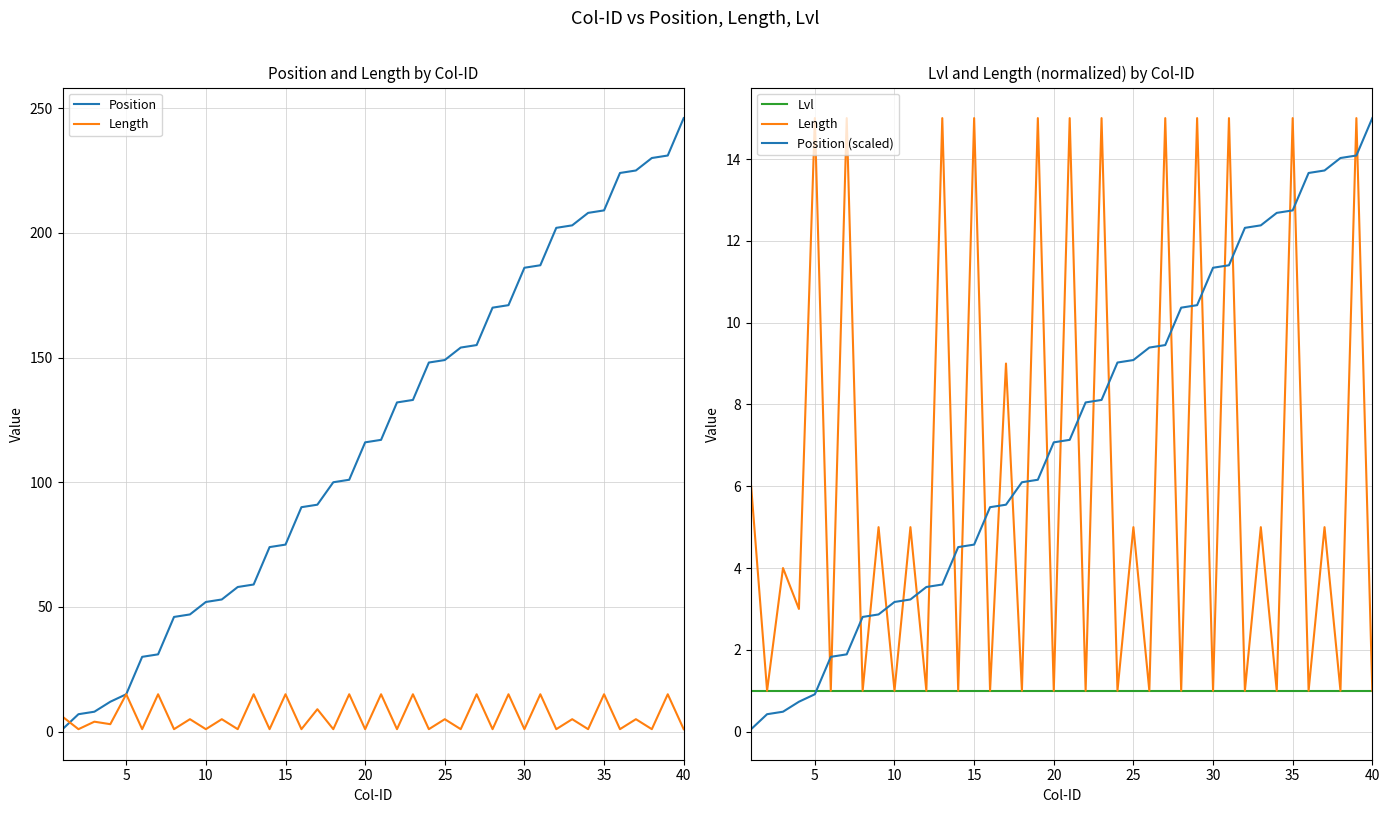

Is the value of Position (scaled) at 10 greater than the value of Length at 30?

No